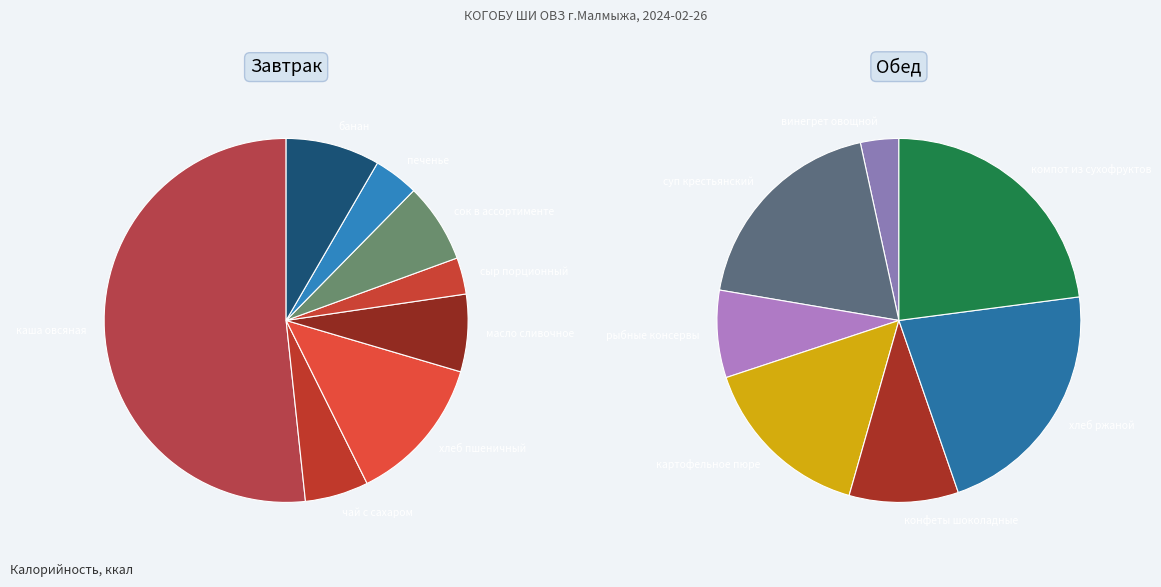

Rank the categories by value from lowest to highest.

винегрет овощной, сыр порционный, печенье, чай с сахаром, рыбные консервы, масло сливочное, сок в ассортименте, конфеты шоколадные, банан, картофельное пюре, хлеб пшеничный, суп крестьянский, хлеб ржаной, компот из сухофруктов, каша овсяная